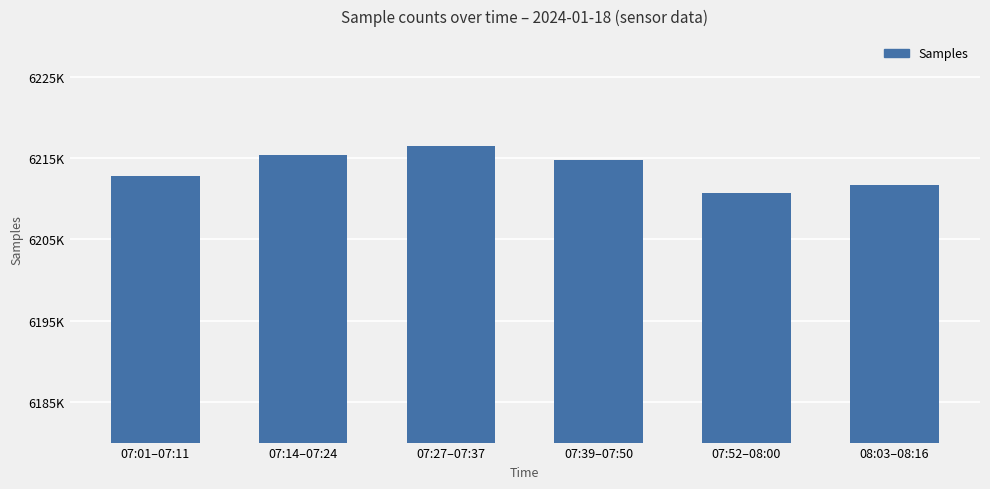

What is the sum of all values?

37281743